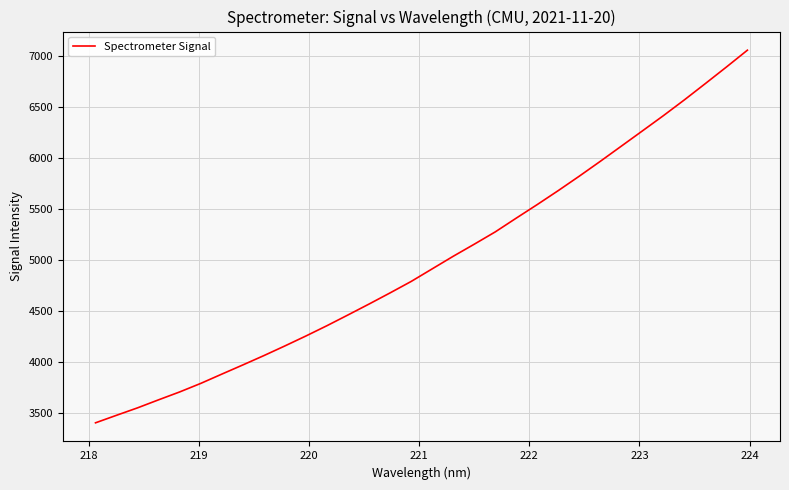

Does the chart have visible grid lines?

Yes